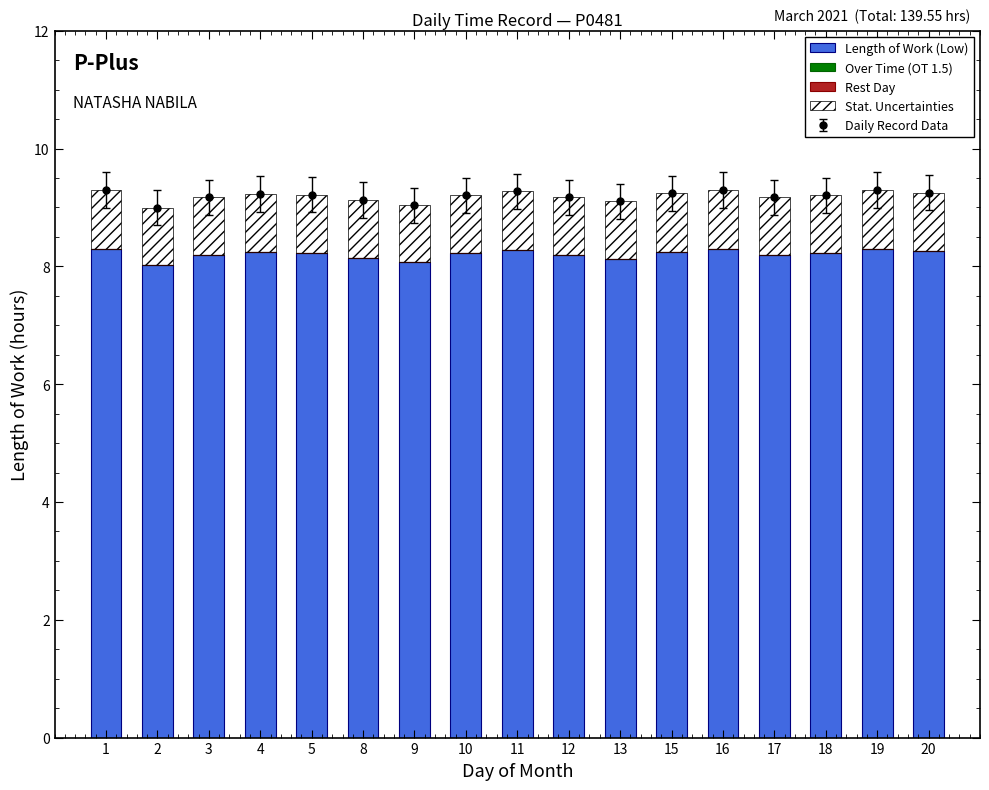

What is the greatest value displayed?

8.3